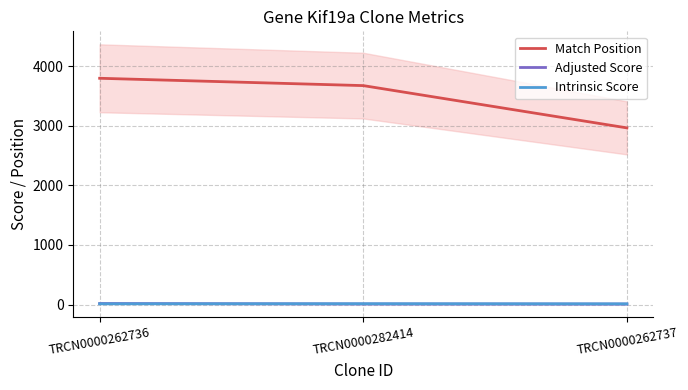

What is the smallest value displayed?

9.2